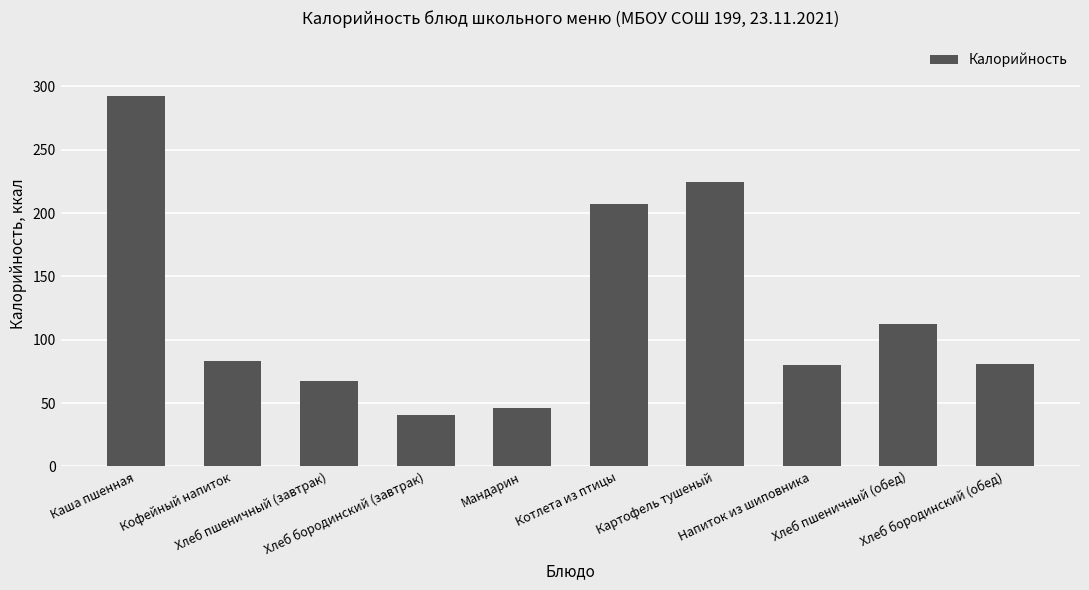

What is the difference between the values at Хлеб бородинский (завтрак) and Картофель тушеный?

184.3